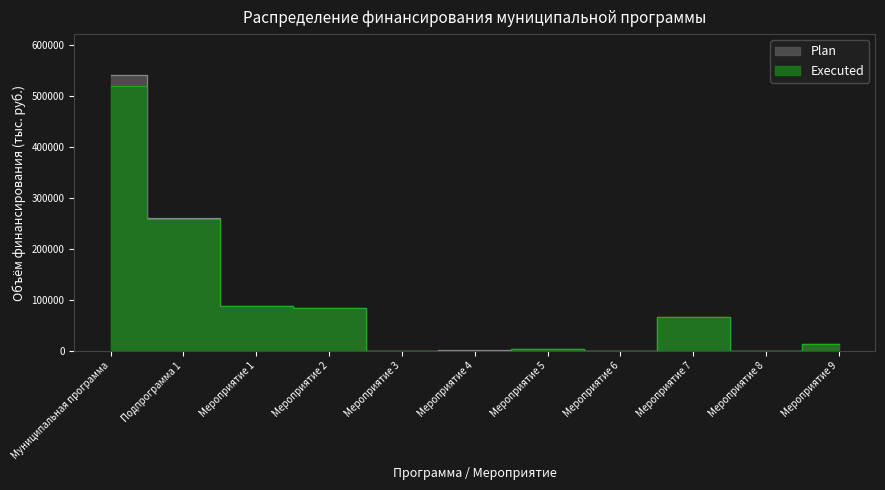

What is the approximate value of Executed at Мероприятие 5?

4872.0